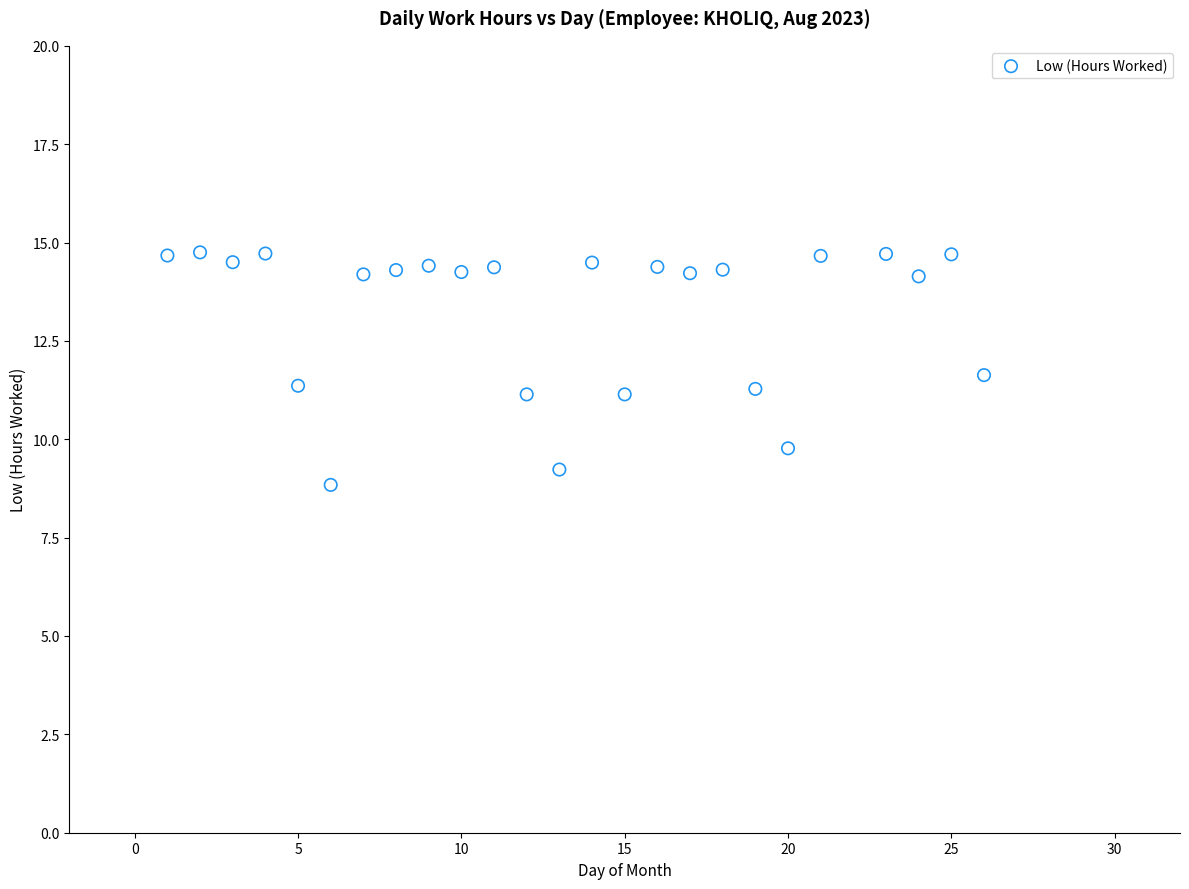

What is the range of X values (max minus min)?

25.0